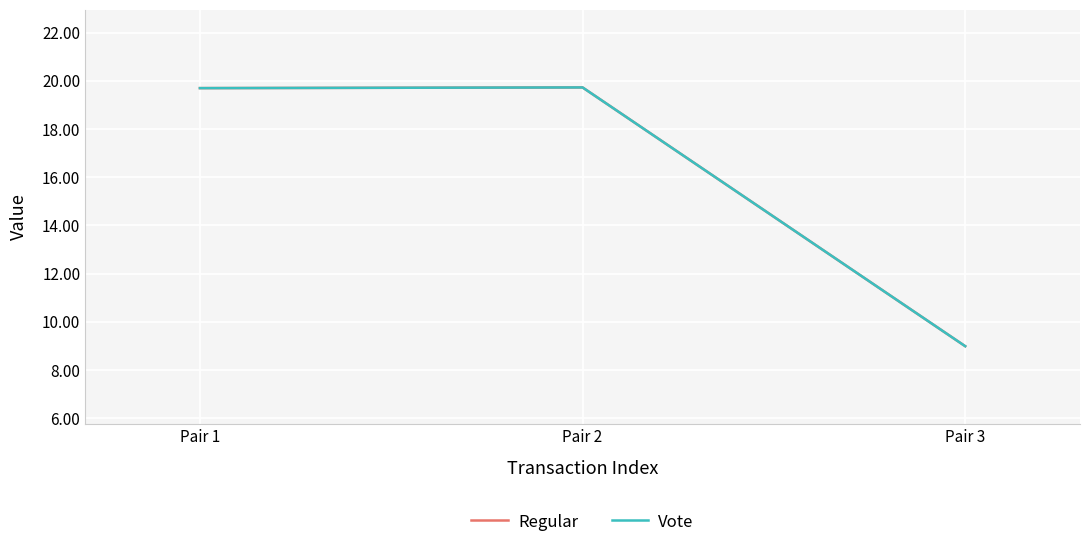

Does the chart have visible grid lines?

Yes